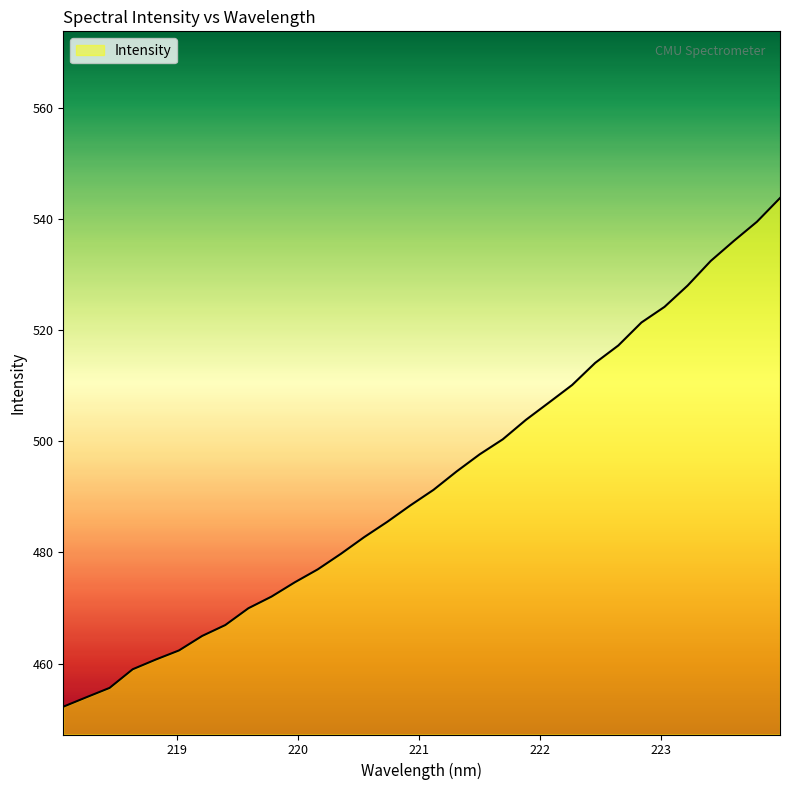

What is the greatest value displayed?

543.8